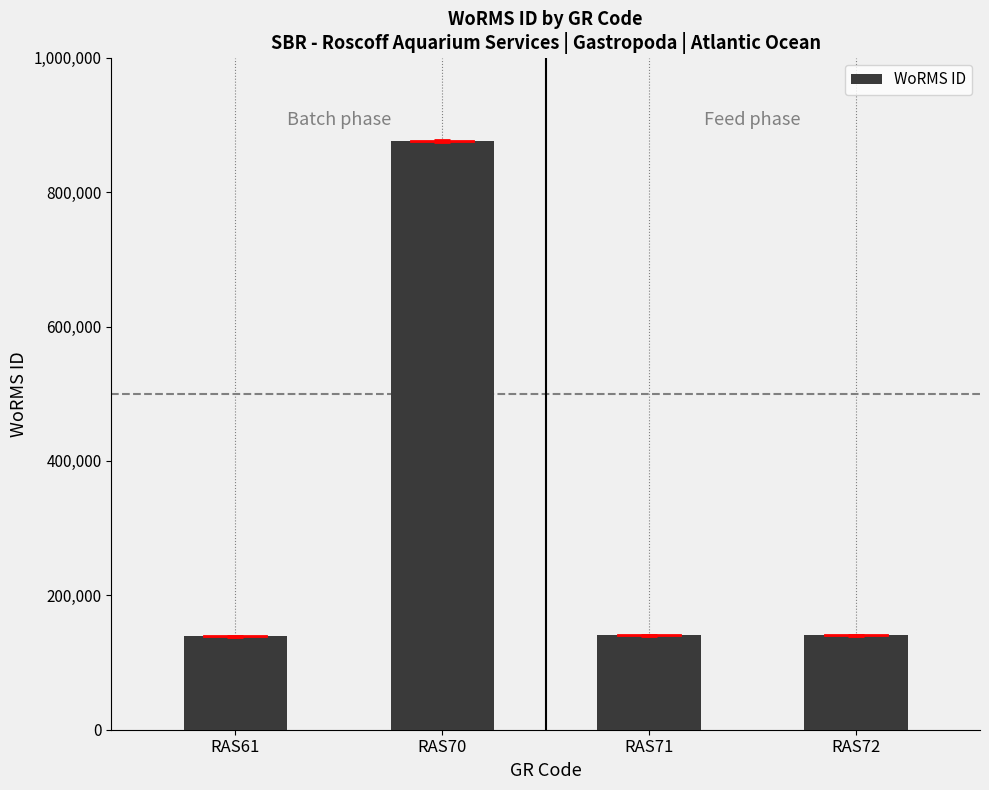

Where is the data nearest to the value 507849?

RAS72